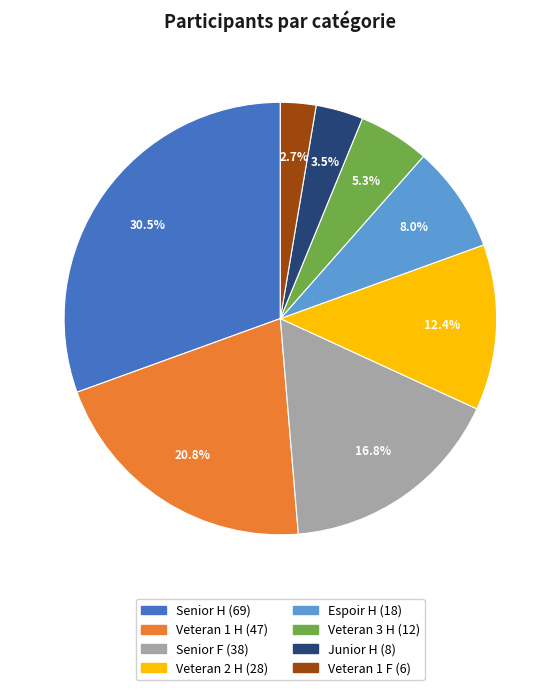

Which has a higher value, Junior H or Veteran 2 H?

Veteran 2 H